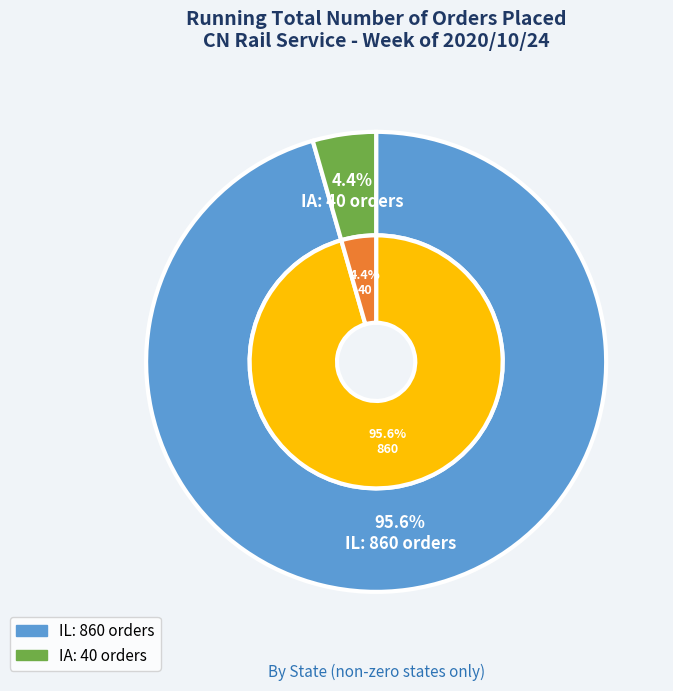

Rank the categories by value from highest to lowest.

IL, IA